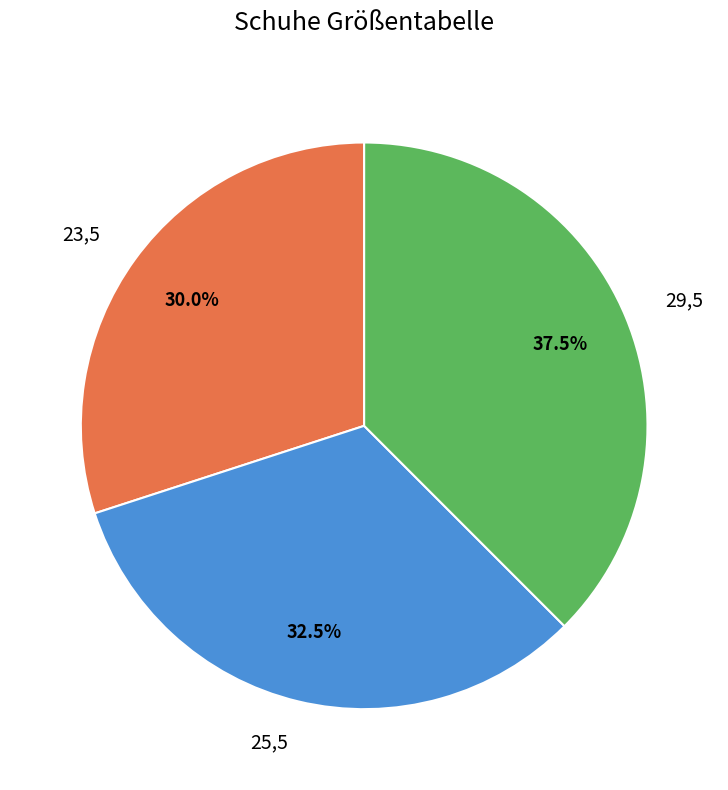

What is the largest slice in the pie chart?

29,5